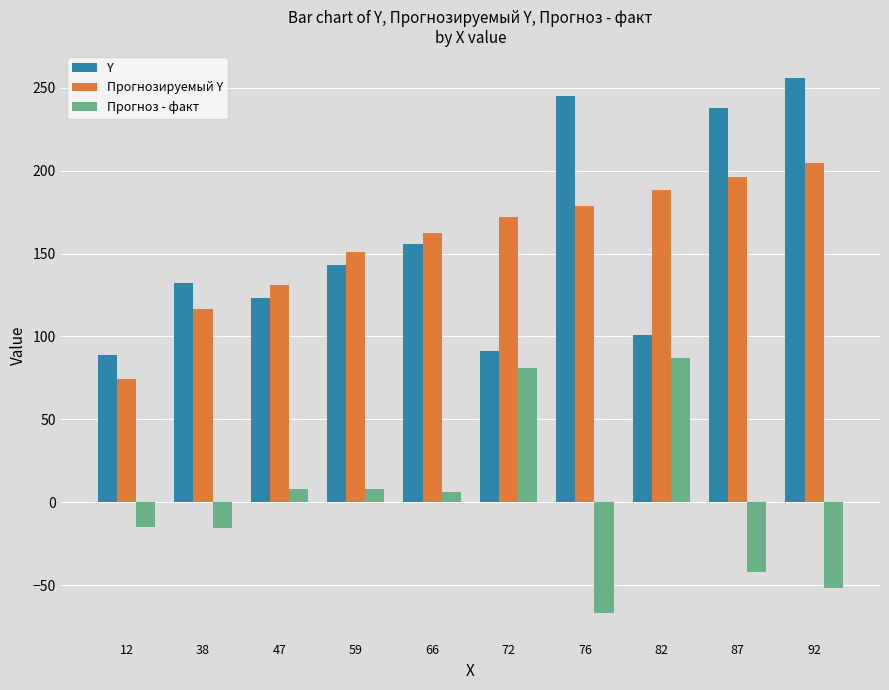

What are all the series names shown in the legend?

Y, Прогнозируемый Y, Прогноз - факт